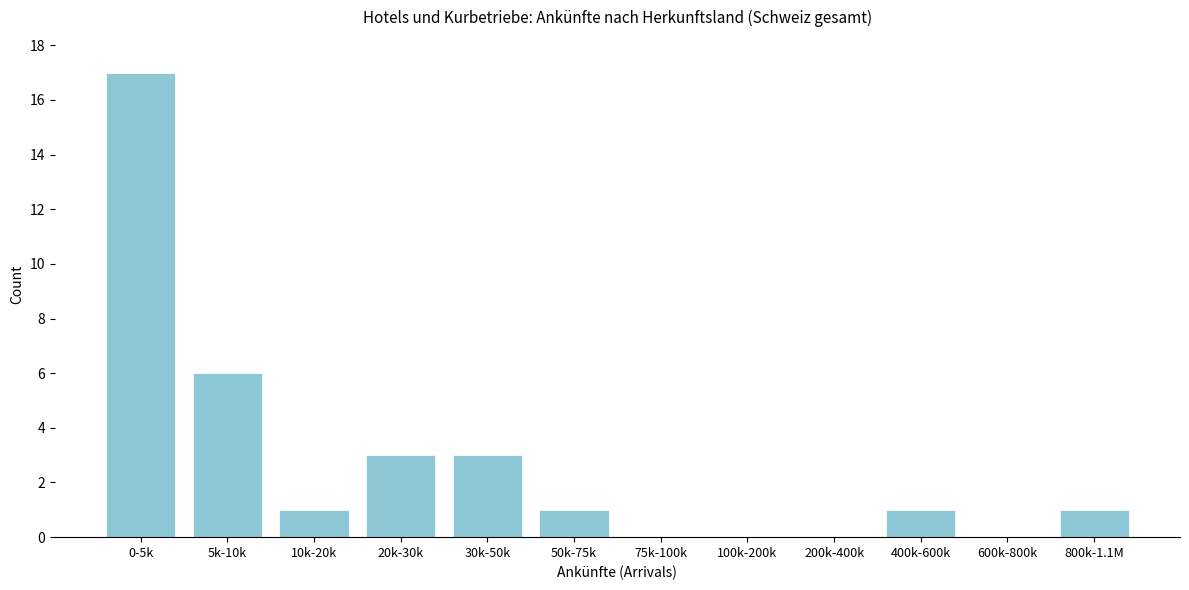

Reading right to left, what are all the values shown in this chart?

800k-1.1M=1	600k-800k=0	400k-600k=1	200k-400k=0	100k-200k=0	75k-100k=0	50k-75k=1	30k-50k=3	20k-30k=3	10k-20k=1	5k-10k=6	0-5k=17